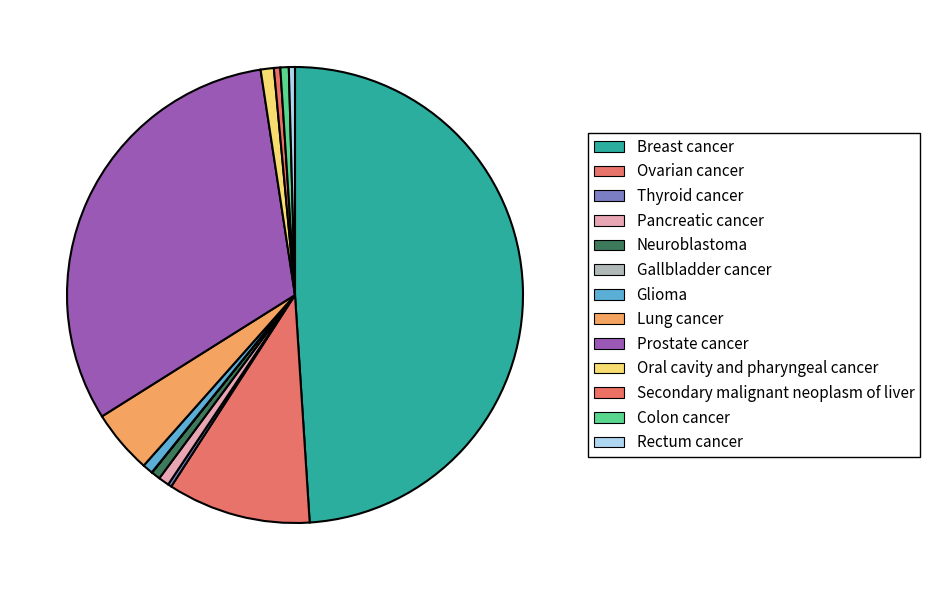

Which slice is the largest?

Breast cancer